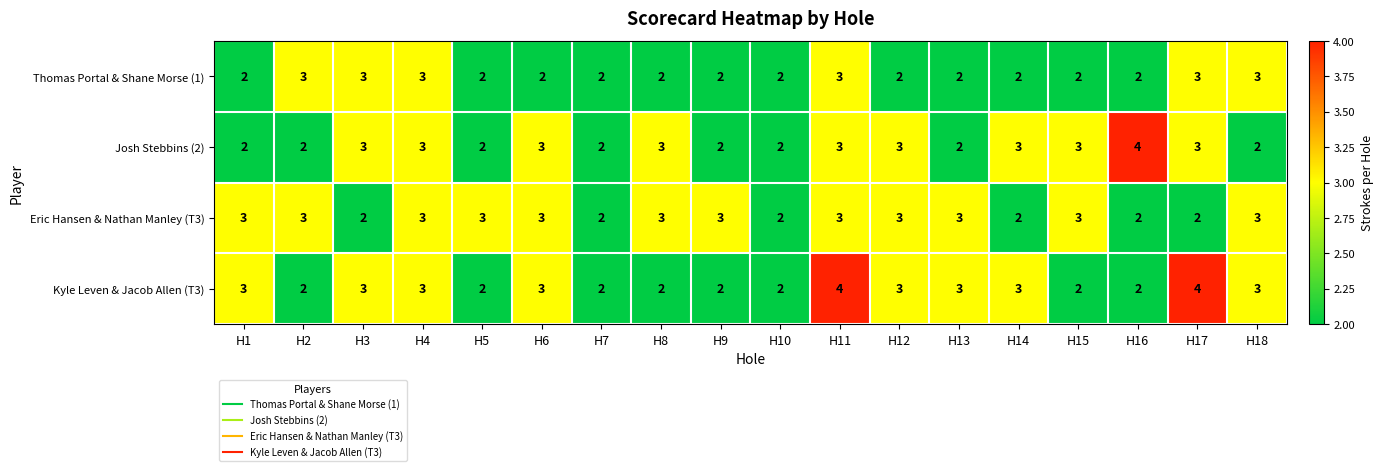

The Eric Hansen & Nathan Manley (T3) series shows 3 at H5. True or false?

True